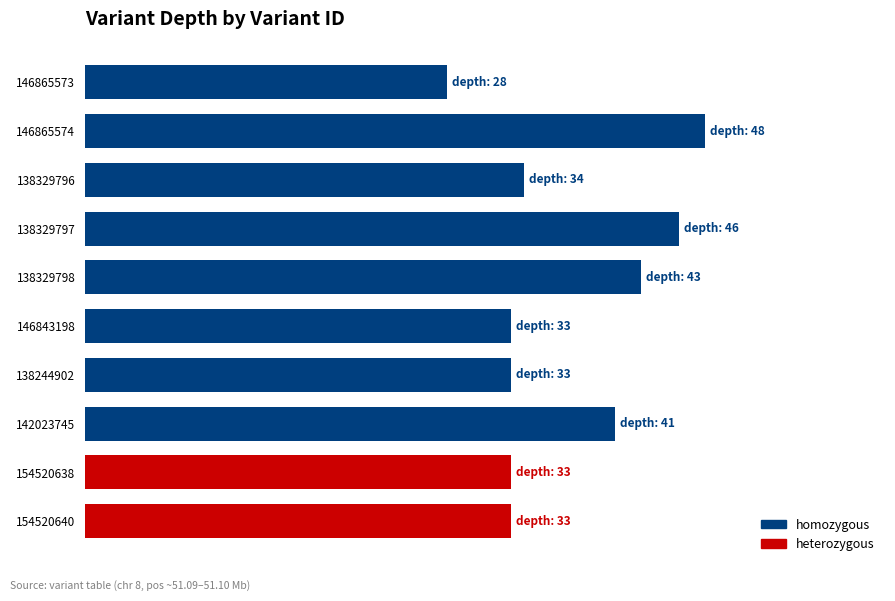

The value of homozygous at 138244902 is 9. True or false?

False